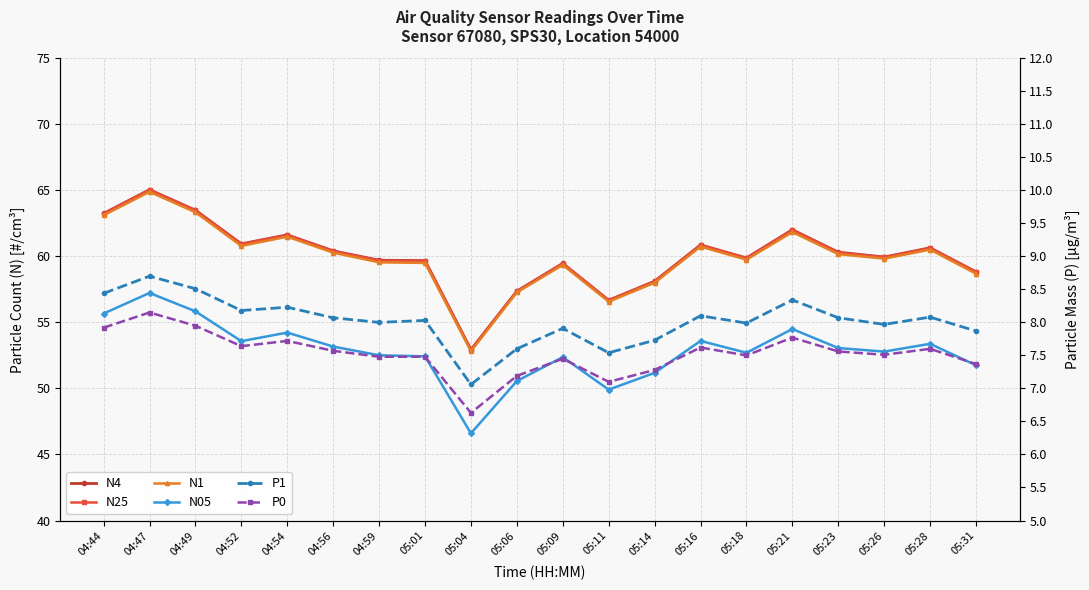

Reading right to left, transcribe all the data shown in this chart.

N4: 05:31=58.8	05:28=60.6	05:26=60.0	05:23=60.3	05:21=62.0	05:18=59.9	05:16=60.9	05:14=58.1	05:11=56.7	05:09=59.5	05:06=57.4	05:04=52.9	05:01=59.7	04:59=59.7	04:56=60.4	04:54=61.6	04:52=61.0	04:49=63.5	04:47=65.0	04:44=63.2
N25: 05:31=58.8	05:28=60.6	05:26=59.9	05:23=60.3	05:21=62.0	05:18=59.9	05:16=60.9	05:14=58.1	05:11=56.7	05:09=59.5	05:06=57.4	05:04=52.9	05:01=59.6	04:59=59.7	04:56=60.4	04:54=61.6	04:52=60.9	04:49=63.5	04:47=65.0	04:44=63.2
N1: 05:31=58.7	05:28=60.5	05:26=59.8	05:23=60.2	05:21=61.8	05:18=59.8	05:16=60.7	05:14=58.0	05:11=56.6	05:09=59.4	05:06=57.3	05:04=52.8	05:01=59.5	04:59=59.5	04:56=60.3	04:54=61.5	04:52=60.8	04:49=63.3	04:47=64.9	04:44=63.1
N05: 05:31=51.8	05:28=53.4	05:26=52.8	05:23=53.1	05:21=54.5	05:18=52.7	05:16=53.6	05:14=51.2	05:11=49.9	05:09=52.4	05:06=50.6	05:04=46.6	05:01=52.4	04:59=52.5	04:56=53.2	04:54=54.2	04:52=53.6	04:49=55.8	04:47=57.2	04:44=55.7
P1: 05:31=7.9	05:28=8.1	05:26=8.0	05:23=8.1	05:21=8.3	05:18=8.0	05:16=8.1	05:14=7.7	05:11=7.5	05:09=7.9	05:06=7.6	05:04=7.1	05:01=8.0	04:59=8.0	04:56=8.1	04:54=8.2	04:52=8.2	04:49=8.5	04:47=8.7	04:44=8.4
P0: 05:31=7.4	05:28=7.6	05:26=7.5	05:23=7.6	05:21=7.8	05:18=7.5	05:16=7.6	05:14=7.3	05:11=7.1	05:09=7.5	05:06=7.2	05:04=6.6	05:01=7.5	04:59=7.5	04:56=7.6	04:54=7.7	04:52=7.6	04:49=8.0	04:47=8.2	04:44=7.9